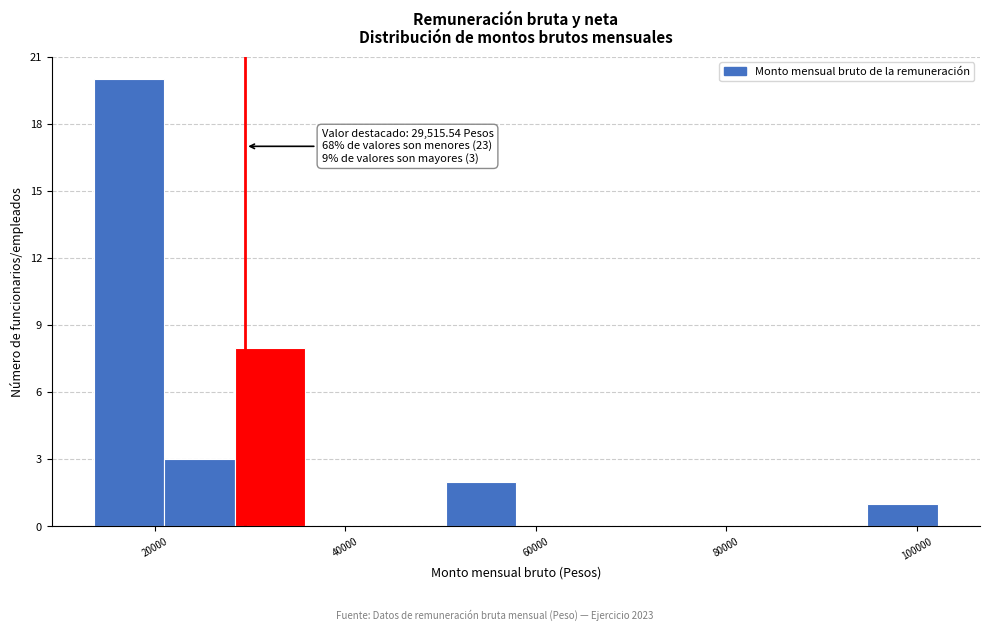

Read against the x-axis, roughly where is the centre of the tallest bar?

18000